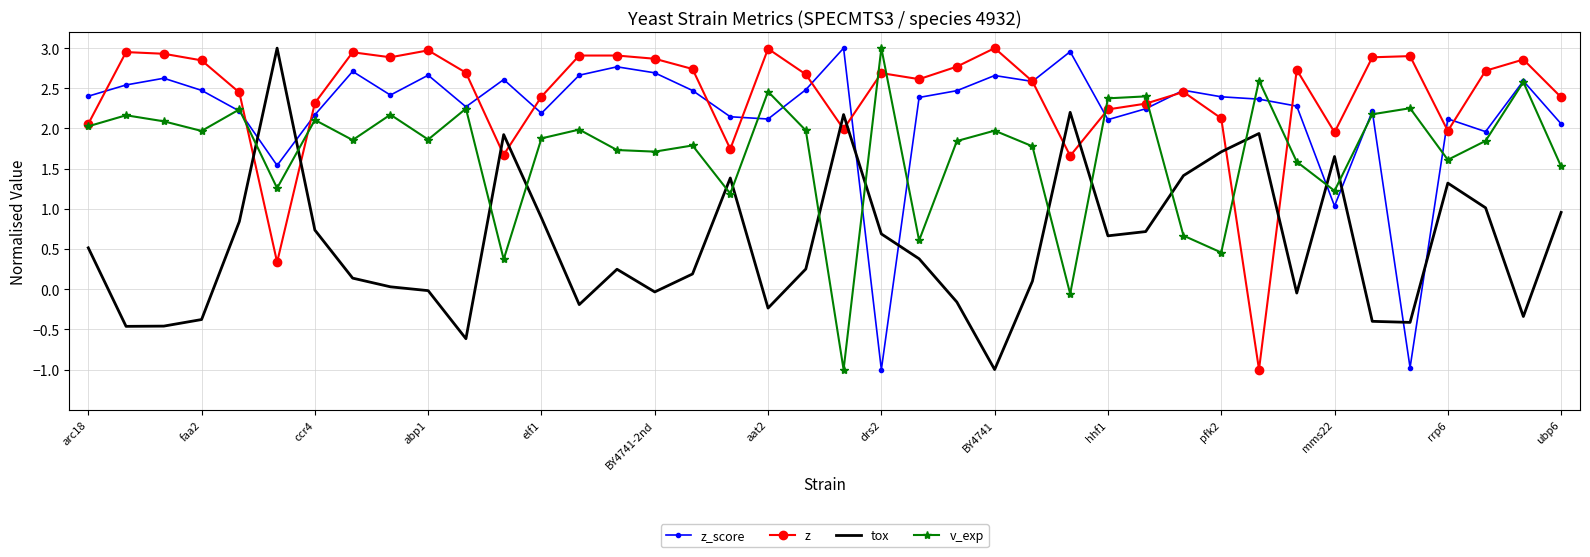

What is the smallest value displayed?

-1.0